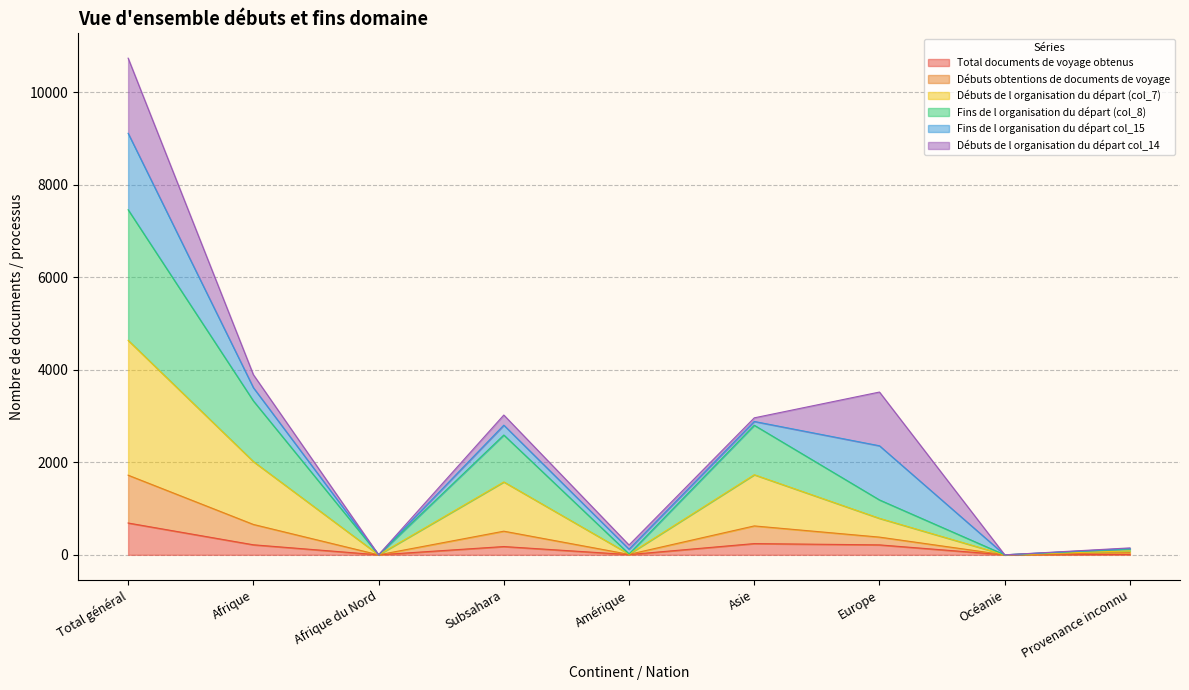

Is the value of Total documents de voyage obtenus at Océanie greater than the value of Débuts obtentions de documents de voyage at Amérique?

No